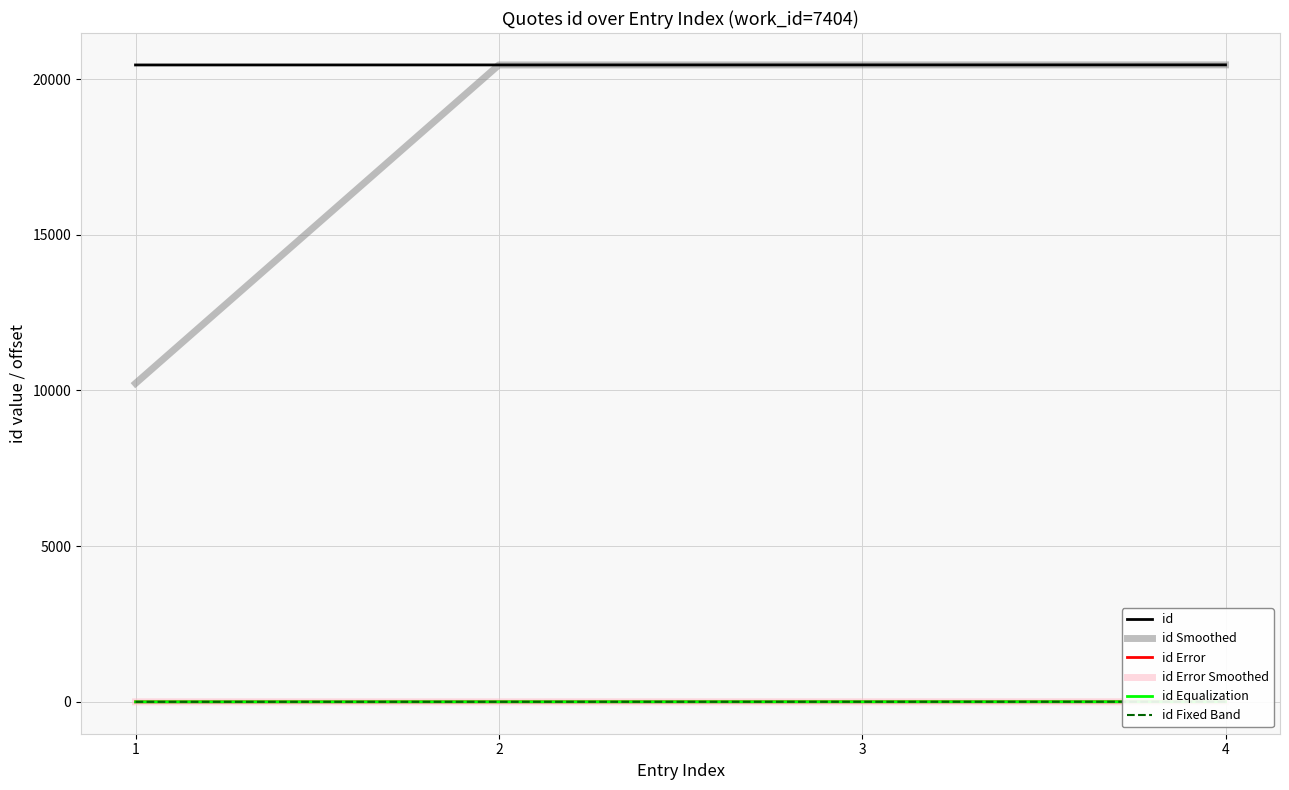

Rank the categories by id Smoothed value from highest to lowest.

4, 3, 2, 1